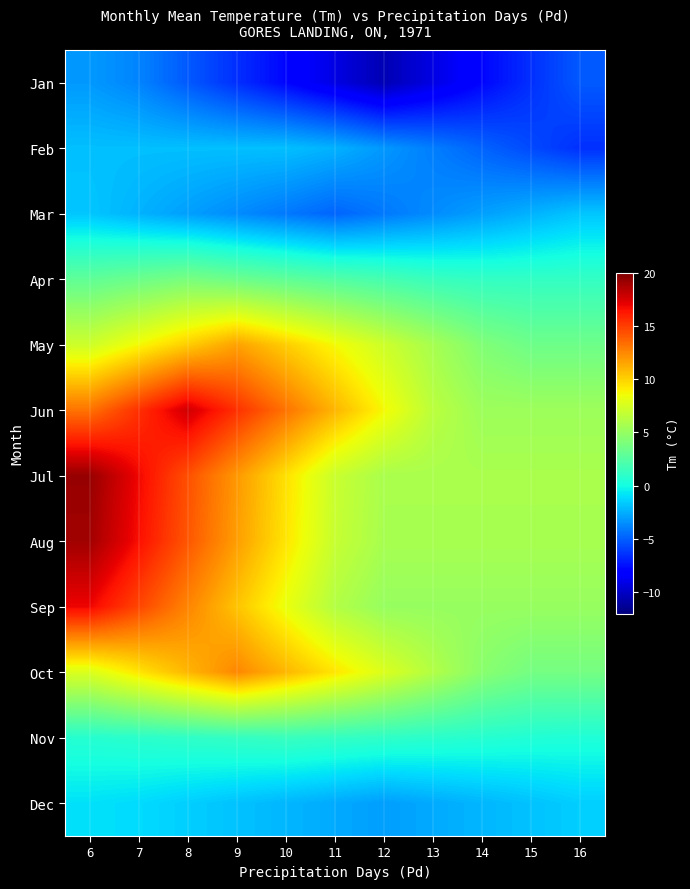

What is the greatest value displayed?

19.3